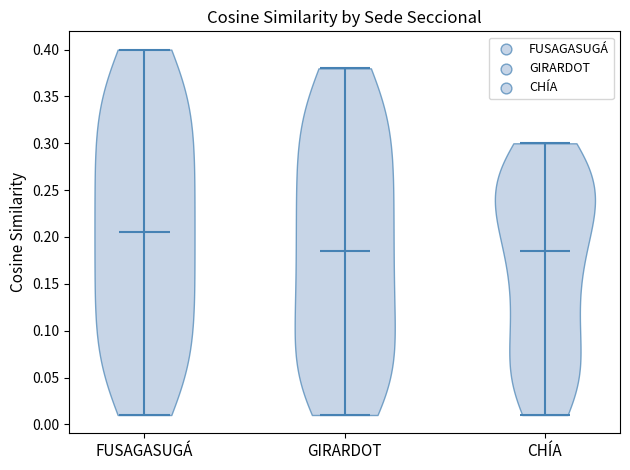

Which violin has the highest median line?

FUSAGASUGÁ